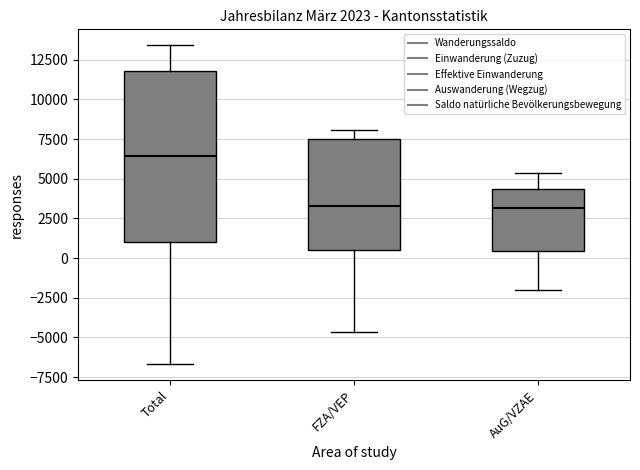

Reading left to right, transcribe this box plot: for each box, give where its median line is, the range the box spans, and where its two whiskers end, as read against the y-axis. The values are not printed on the chart, so give them approximately, as read against the axis.

Total: median 6500, box 1000 to 12000, whiskers -6500 to 13500
FZA/VEP: median 3500, box 500 to 7500, whiskers -4500 to 8000
AuG/VZAE: median 3000, box 500 to 4500, whiskers -2000 to 5500